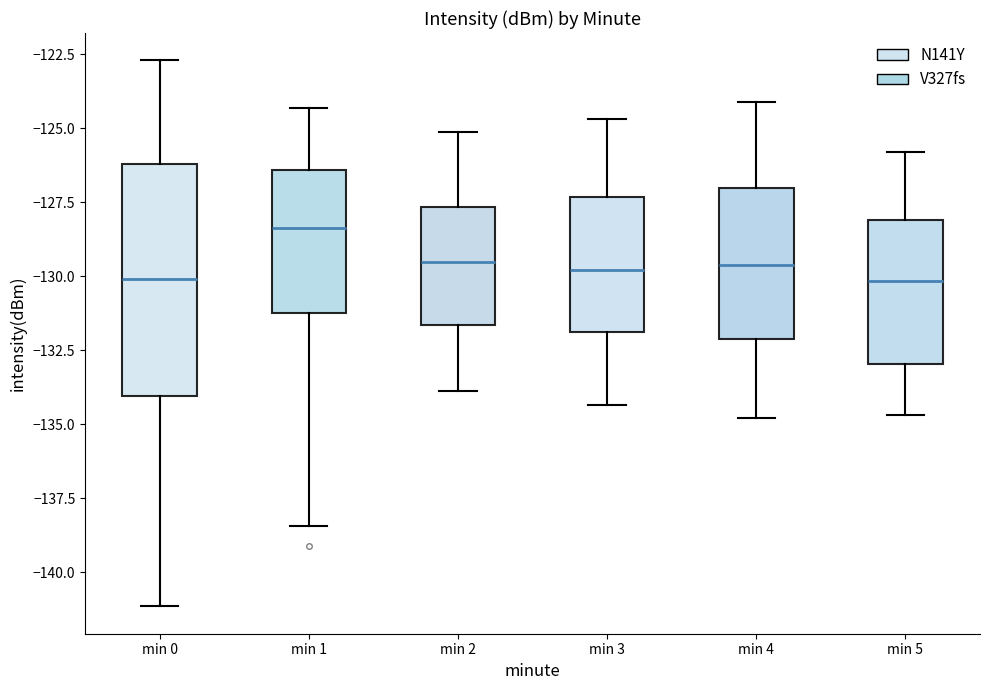

Which box's median line is the highest?

min 1